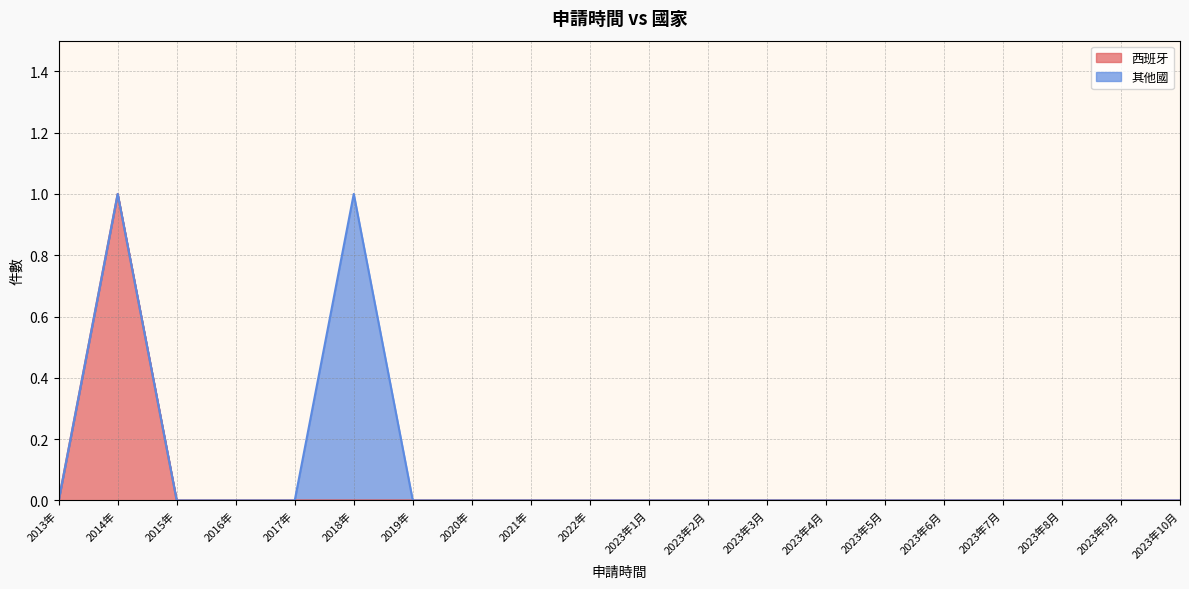

True or false: 西班牙 has a value of -1 at 2023年1月.

False